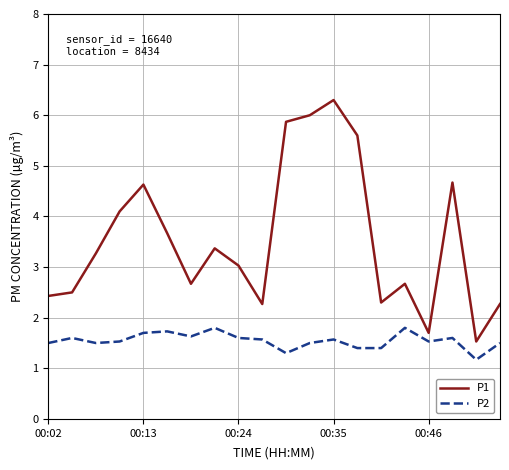

Reading right to left, what are all the values shown in this chart?

P1: 2.3	1.5	4.7	1.7	2.7	2.3	5.6	6.3	6.0	5.9	2.3	3.0	3.4	2.7	3.7	4.6	4.1	3.3	2.5	2.4
P2: 1.5	1.2	1.6	1.5	1.8	1.4	1.4	1.6	1.5	1.3	1.6	1.6	1.8	1.6	1.7	1.7	1.5	1.5	1.6	1.5